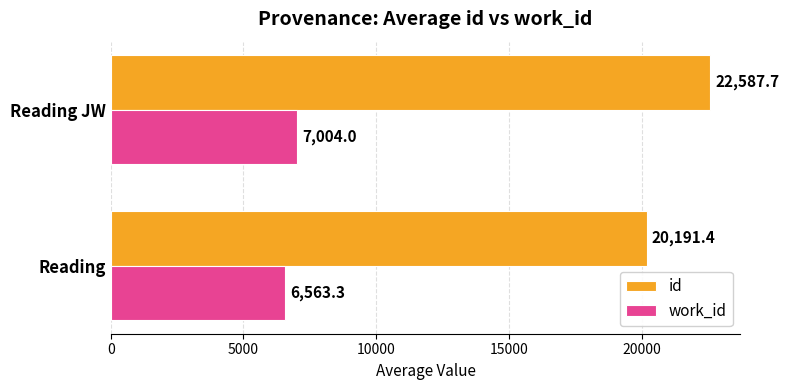

How many distinct data groups are displayed?

2